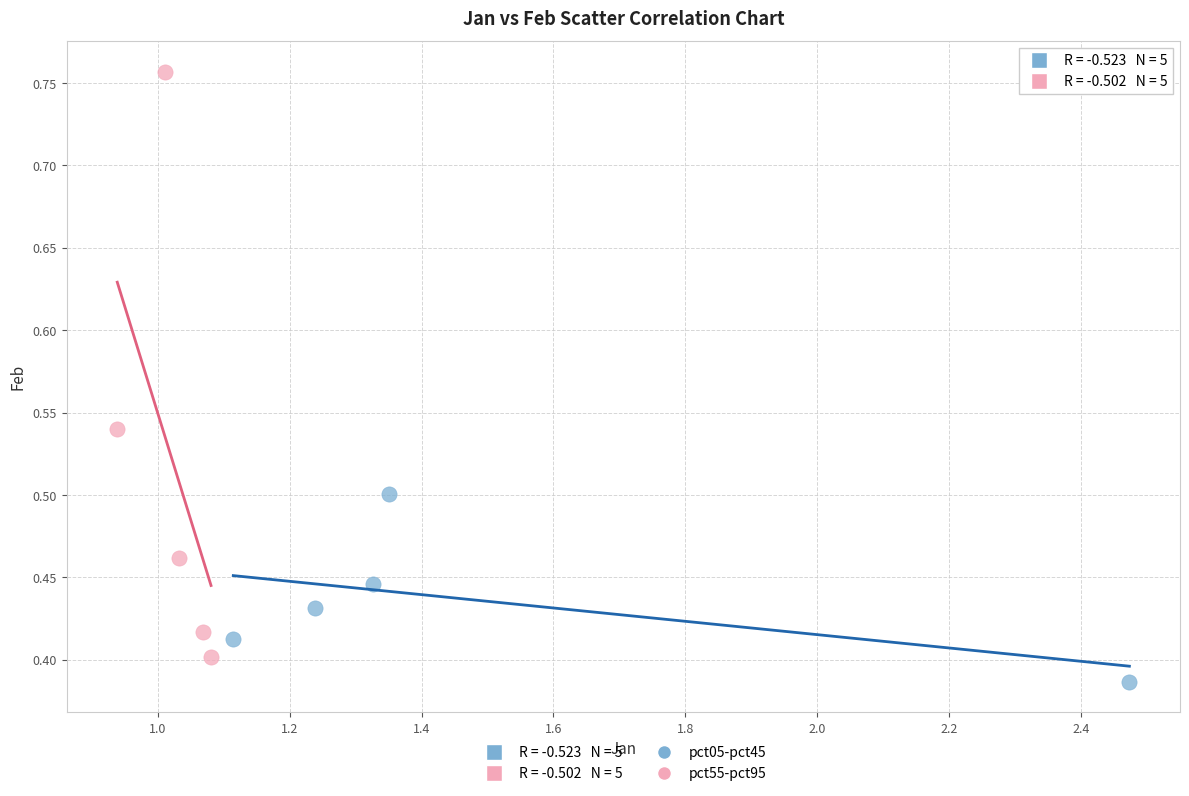

Which series has the largest Y range (max minus min)?

pct55-pct95